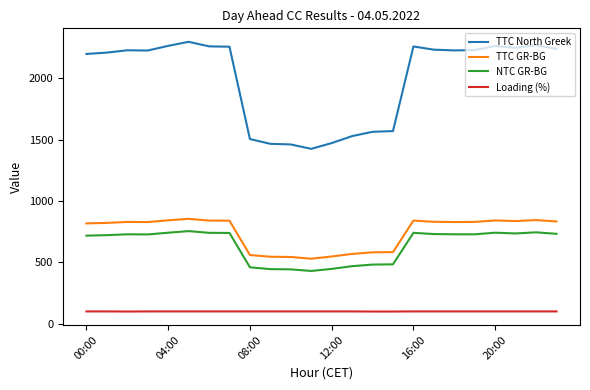

What is the difference between the maximum and minimum values in the NTC GR-BG series?

325